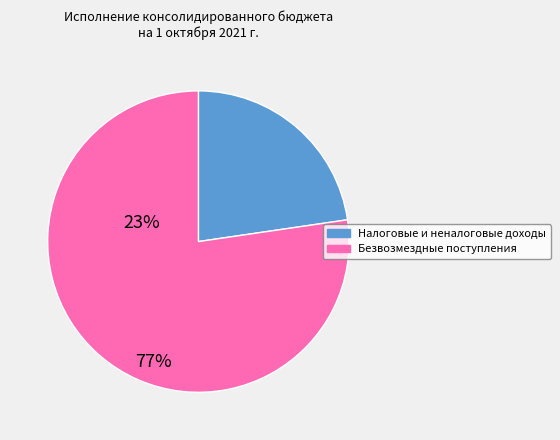

Is there a majority slice in this chart?

Yes